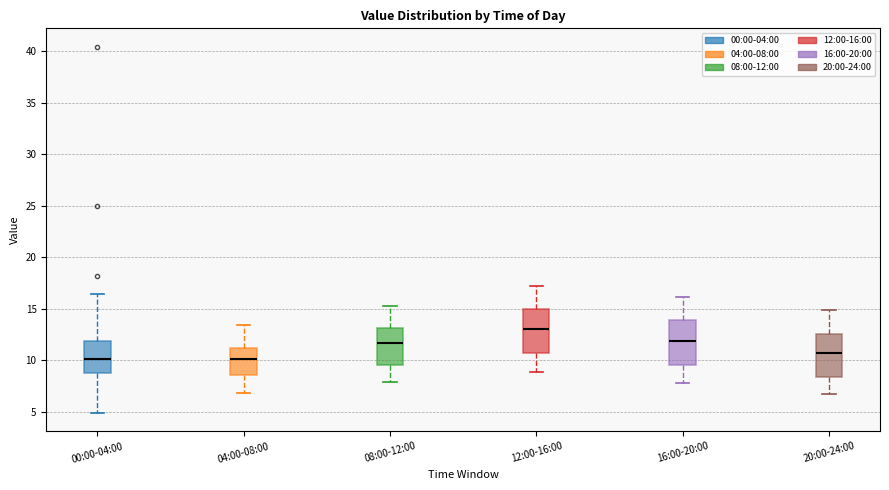

Reading left to right, transcribe this box plot: for each box, give where its median line is, the range the box spans, and where its two whiskers end, as read against the y-axis. The values are not printed on the chart, so give them approximately, as read against the axis.

00:00-04:00: median 10.0, box 9.0 to 12.0, whiskers 5.0 to 16.5
04:00-08:00: median 10.0, box 8.5 to 11.0, whiskers 7.0 to 13.5
08:00-12:00: median 11.5, box 9.5 to 13.0, whiskers 8.0 to 15.5
12:00-16:00: median 13.0, box 10.5 to 15.0, whiskers 9.0 to 17.0
16:00-20:00: median 12.0, box 9.5 to 14.0, whiskers 8.0 to 16.0
20:00-24:00: median 10.5, box 8.5 to 12.5, whiskers 6.5 to 15.0